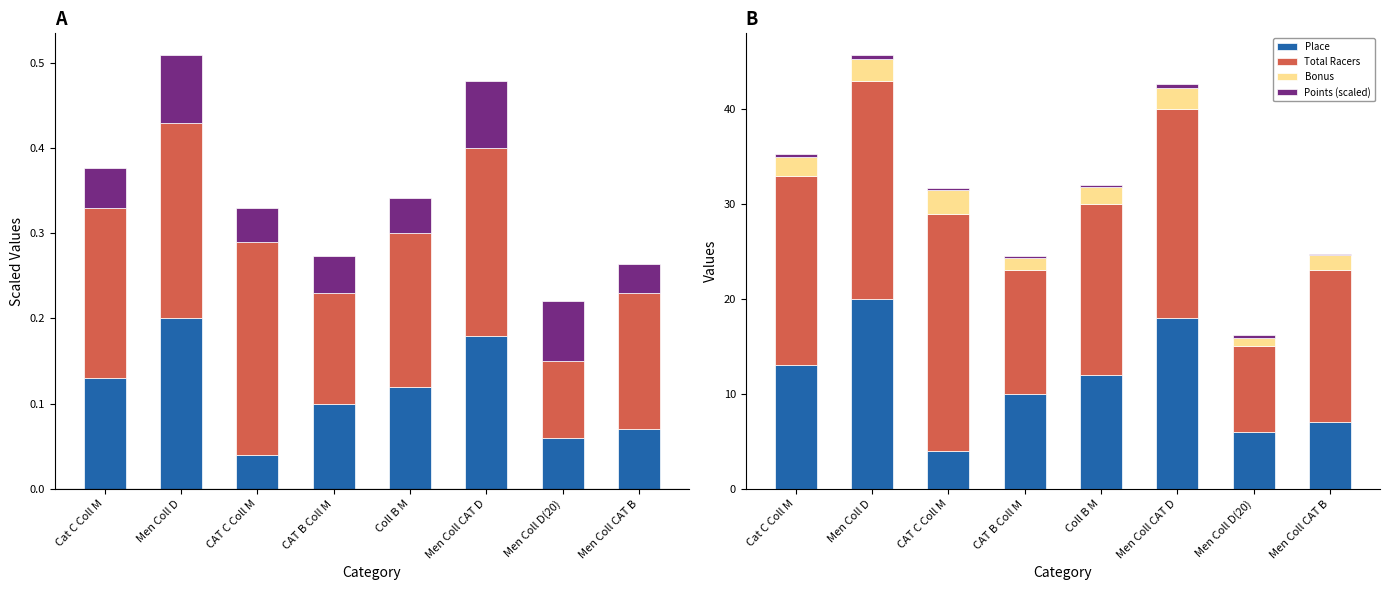

True or false: Place has a value of 4.0 at CAT C Coll M.

True